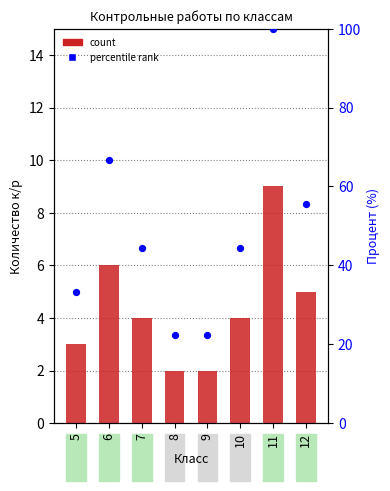

What are all the series names shown in the legend?

count, percentile rank